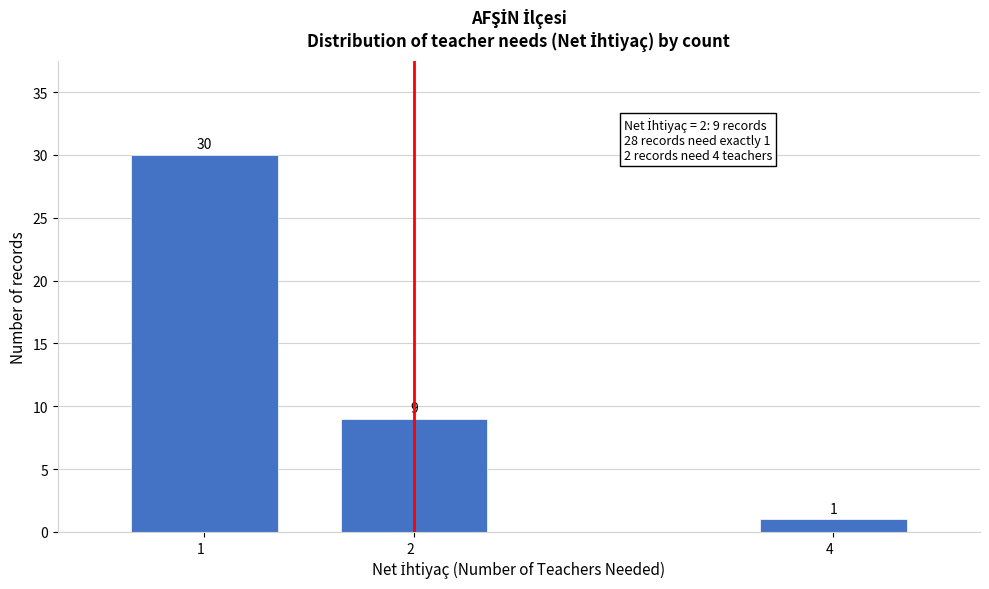

Reading right to left, transcribe all the data shown in this chart.

4  =1	2  =9	1  =30